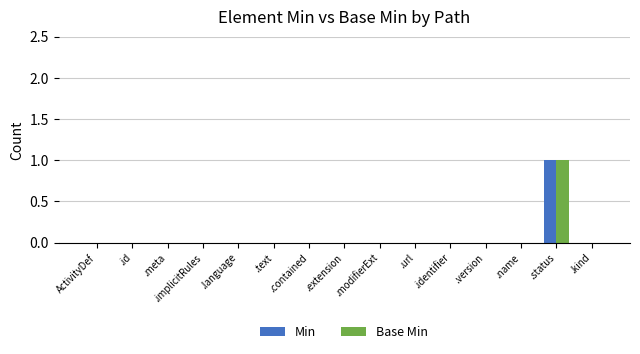

The Base Min series shows -1 at .implicitRules. True or false?

False